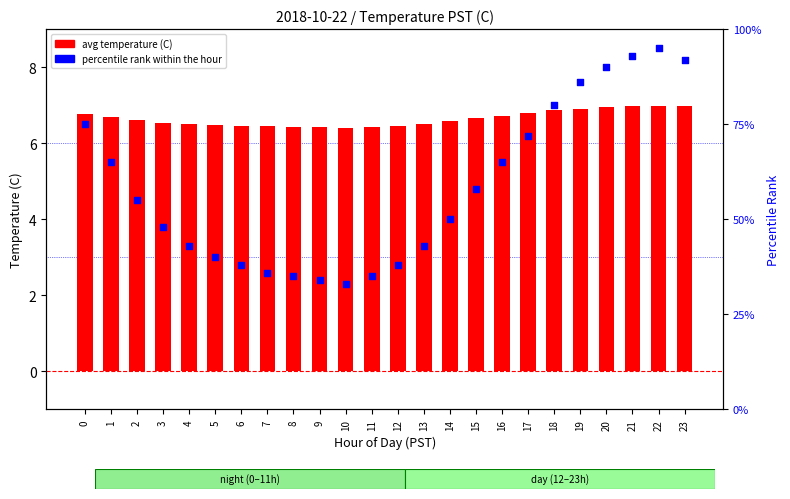

At which category is the sum across all series the highest?

22